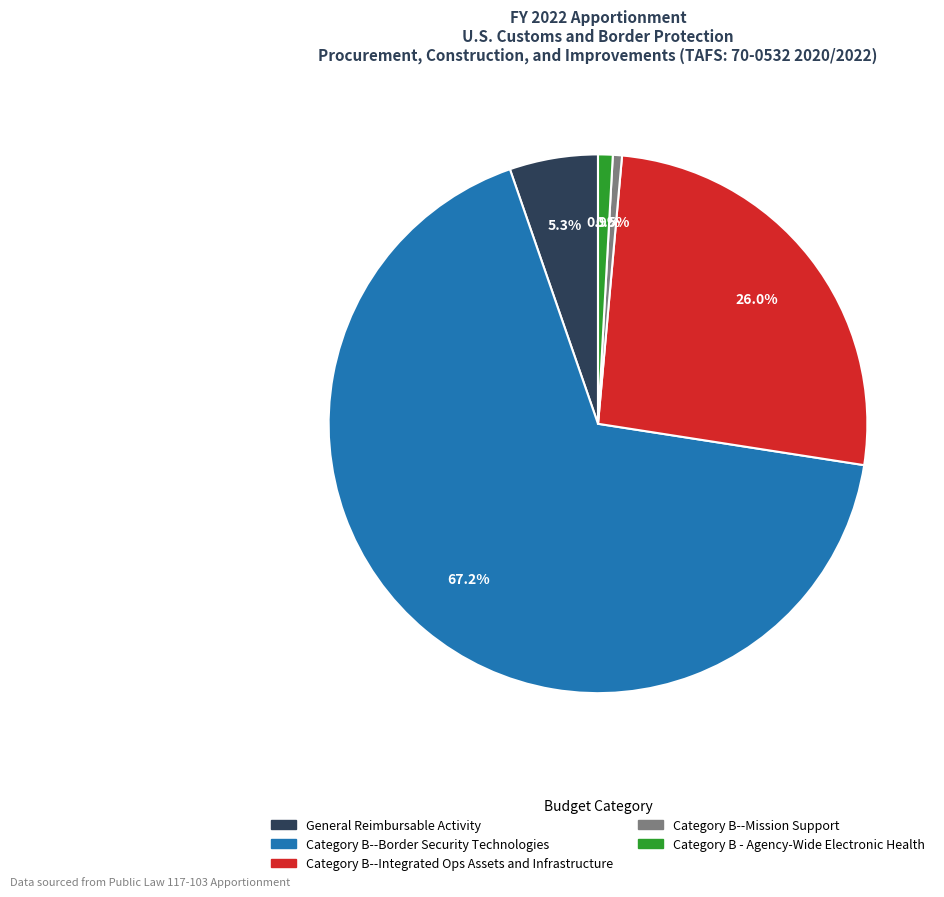

To the nearest percent, what portion does General Reimbursable Activity represent?

5%